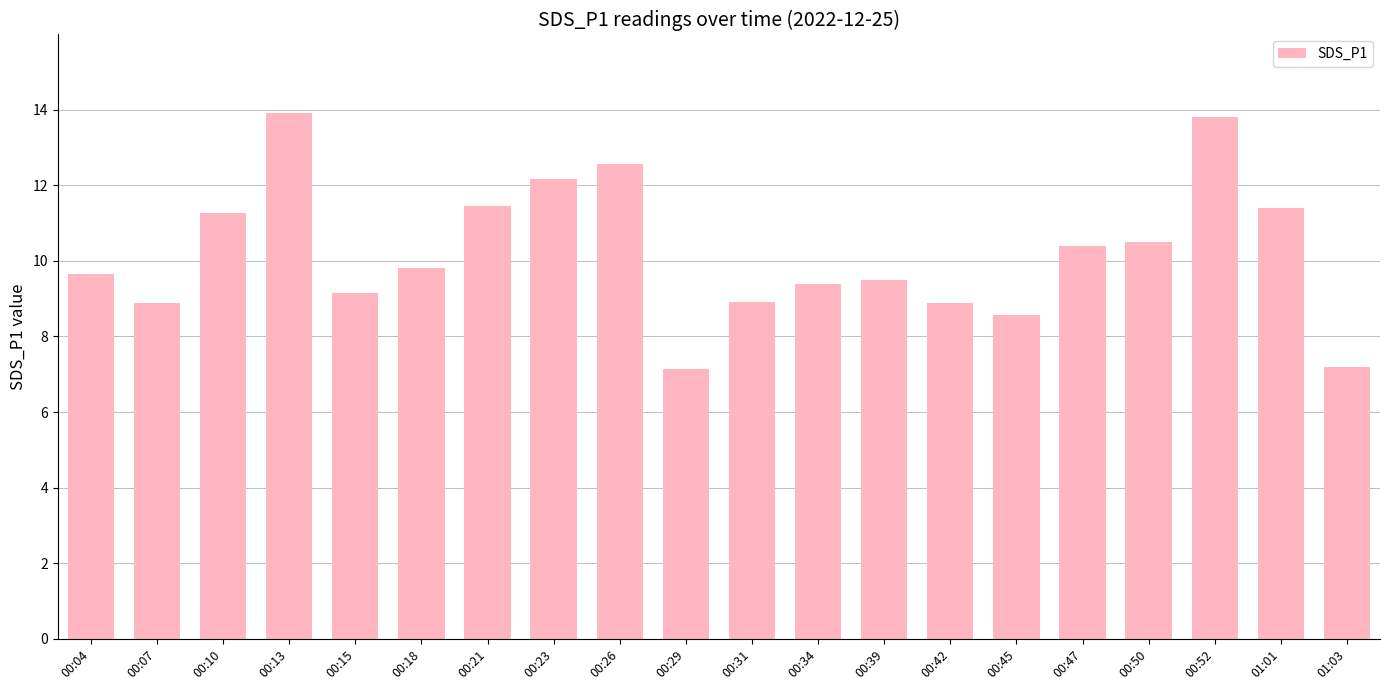

What is the value of the 12th bar from the left?

9.4